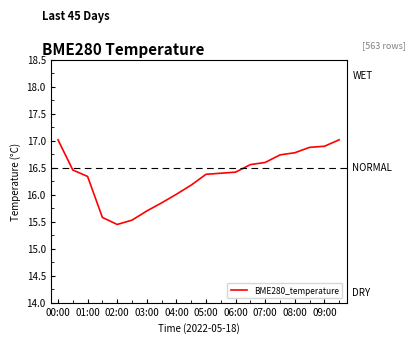

What is the greatest value displayed?

17.0